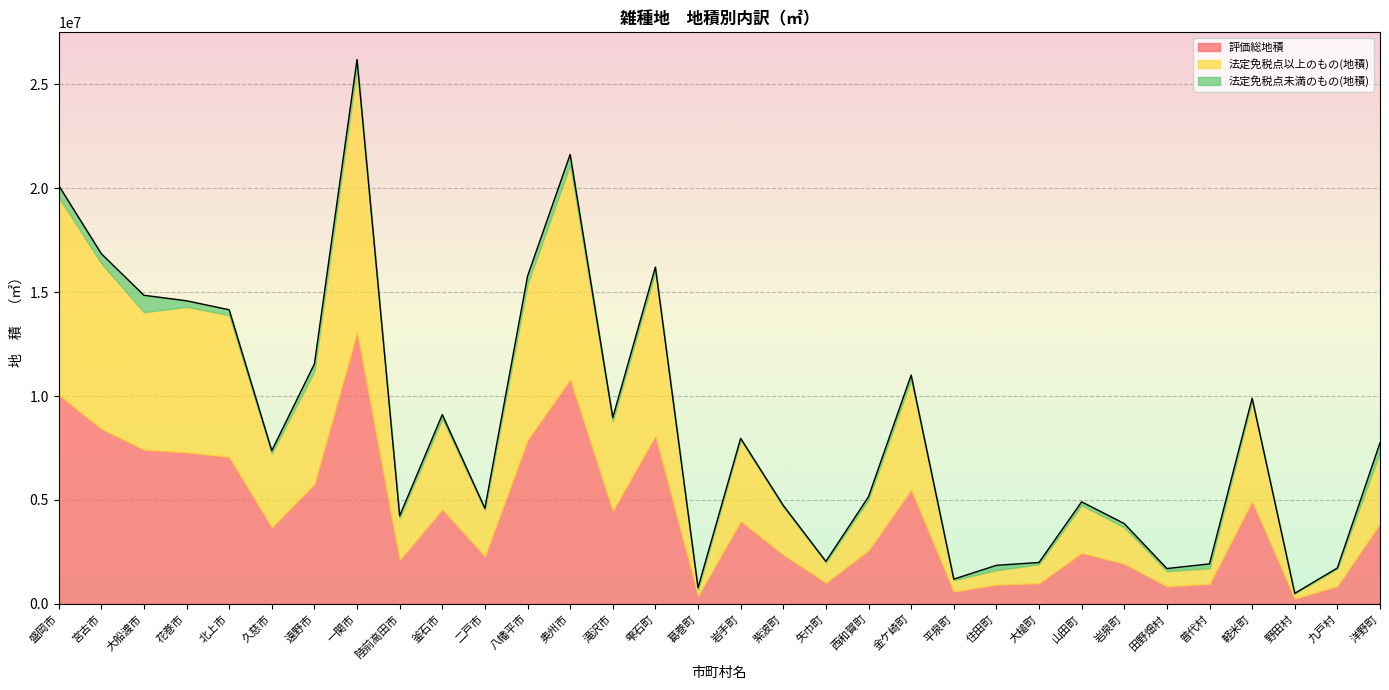

Which series has the largest total across all categories?

評価総地積